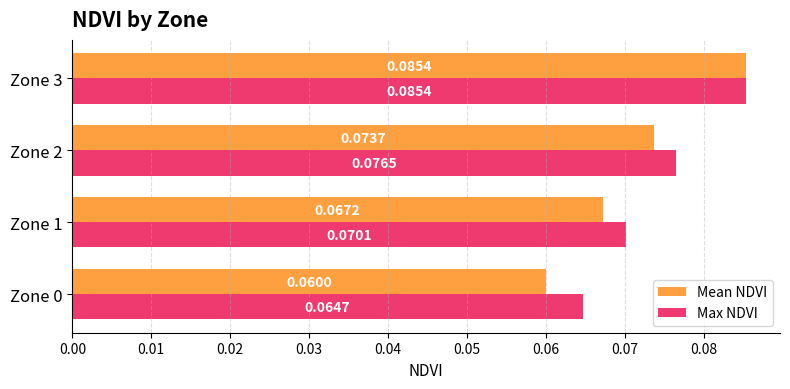

Which series changed the most between Zone 0 and Zone 2?

Mean NDVI